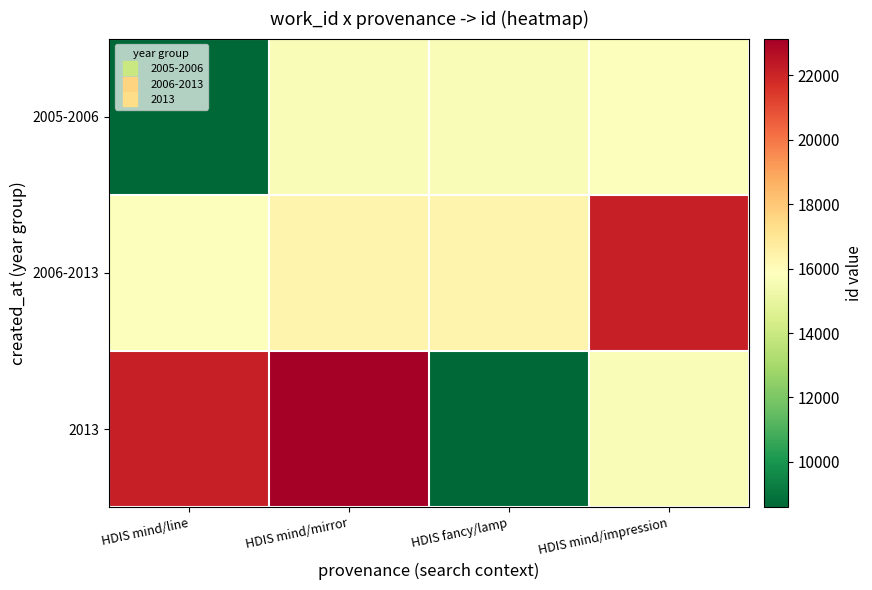

Reading left to right, transcribe all the data shown in this chart.

2005-2006: HDIS mind/line=8586	HDIS mind/mirror=15667	HDIS fancy/lamp=15694	HDIS mind/impression=15780
2006-2013: HDIS mind/line=15797	HDIS mind/mirror=16358	HDIS fancy/lamp=16366	HDIS mind/impression=22168
2013: HDIS mind/line=22169	HDIS mind/mirror=23144	HDIS fancy/lamp=8586	HDIS mind/impression=15667